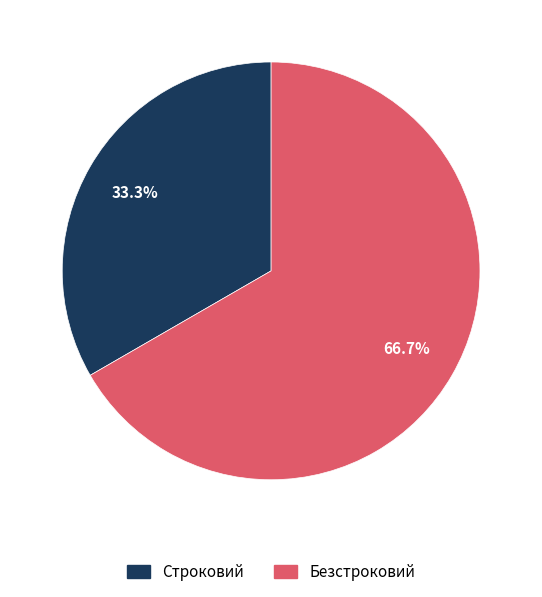

To the nearest percent, what is the combined percentage of Безстроковий and Строковий?

100%